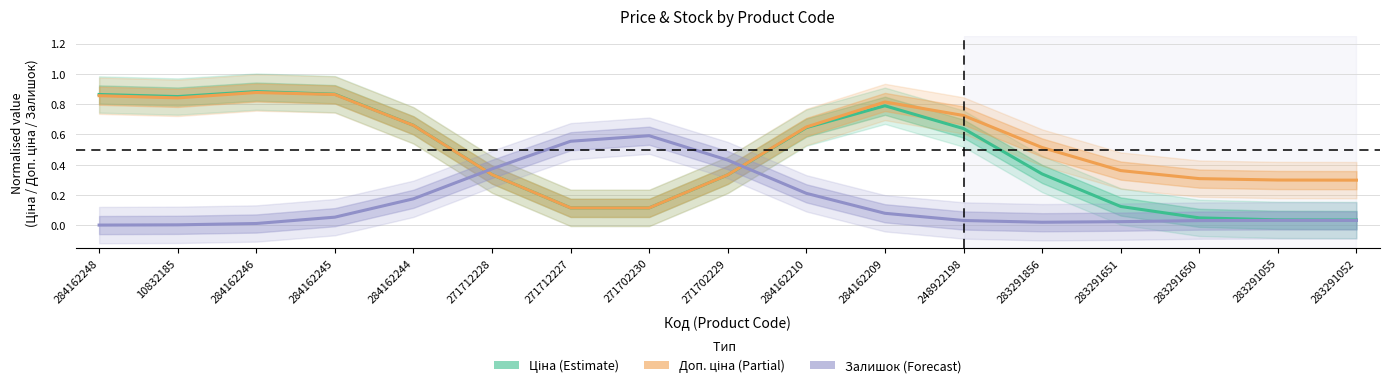

The value of Доп. ціна at 271702229 is 0.3. True or false?

True